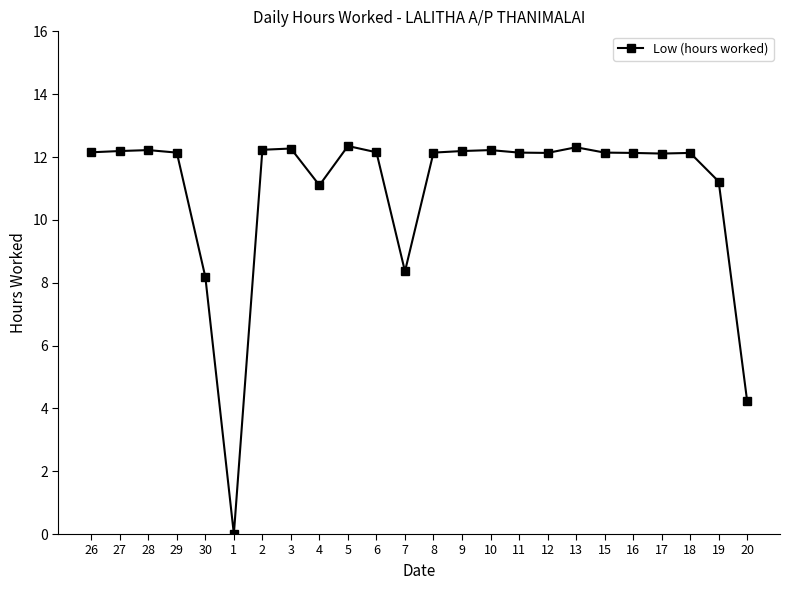

True or false: the data has more than 2 interior local peaks.

True